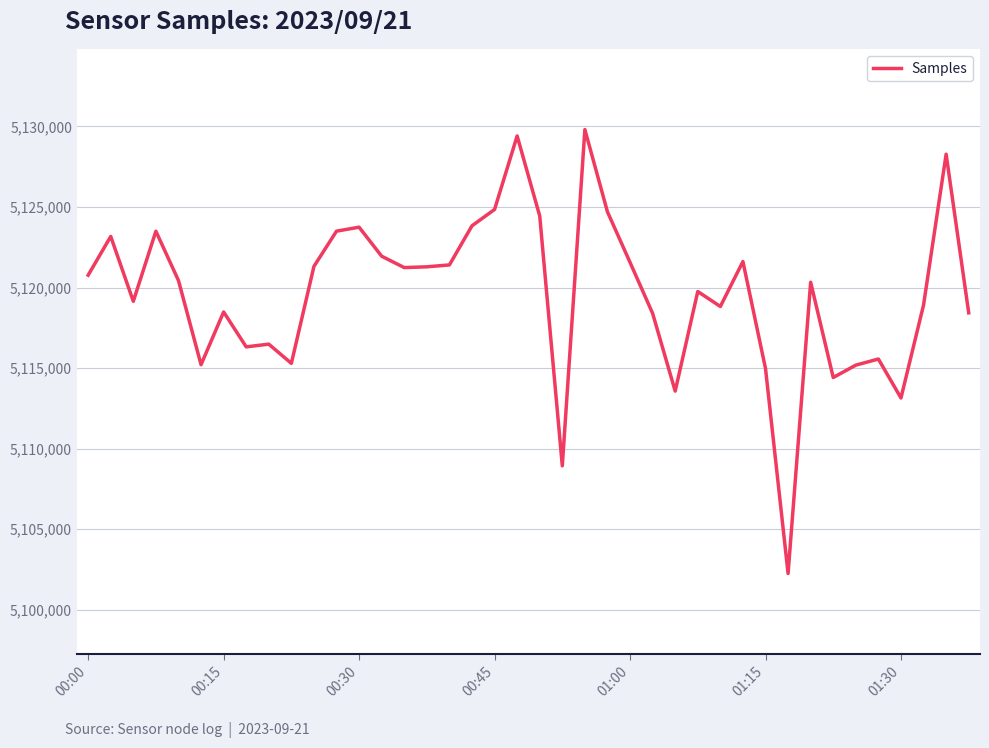

What is the minimum value shown in the chart?

5102254